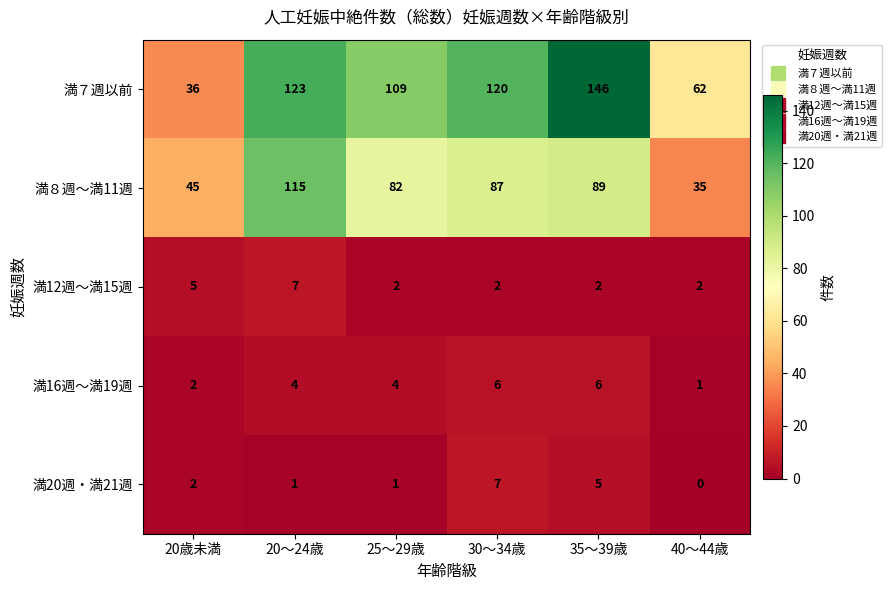

Read the 満８週～満11週 value at 20歳未満, to the nearest 5.

45